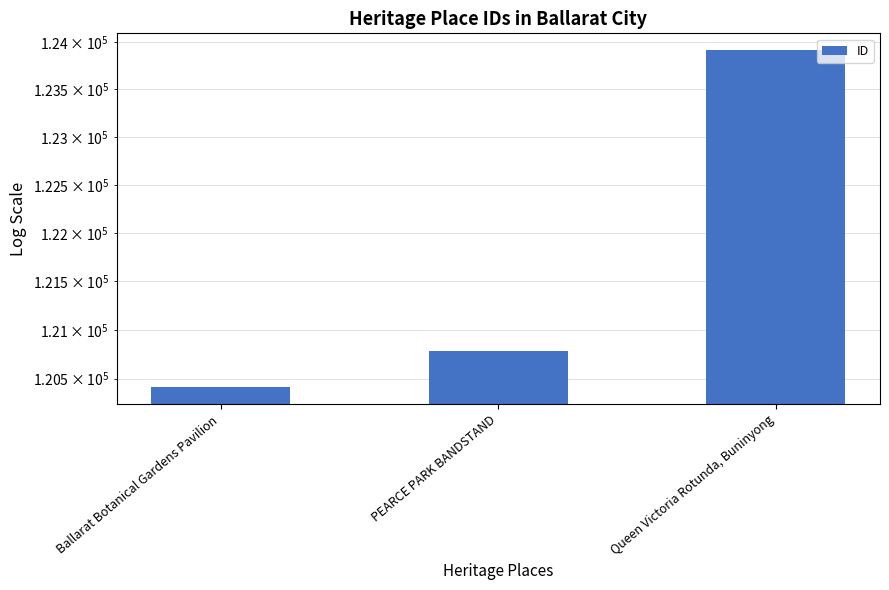

What position from the right is Queen Victoria Rotunda, Buninyong?

1